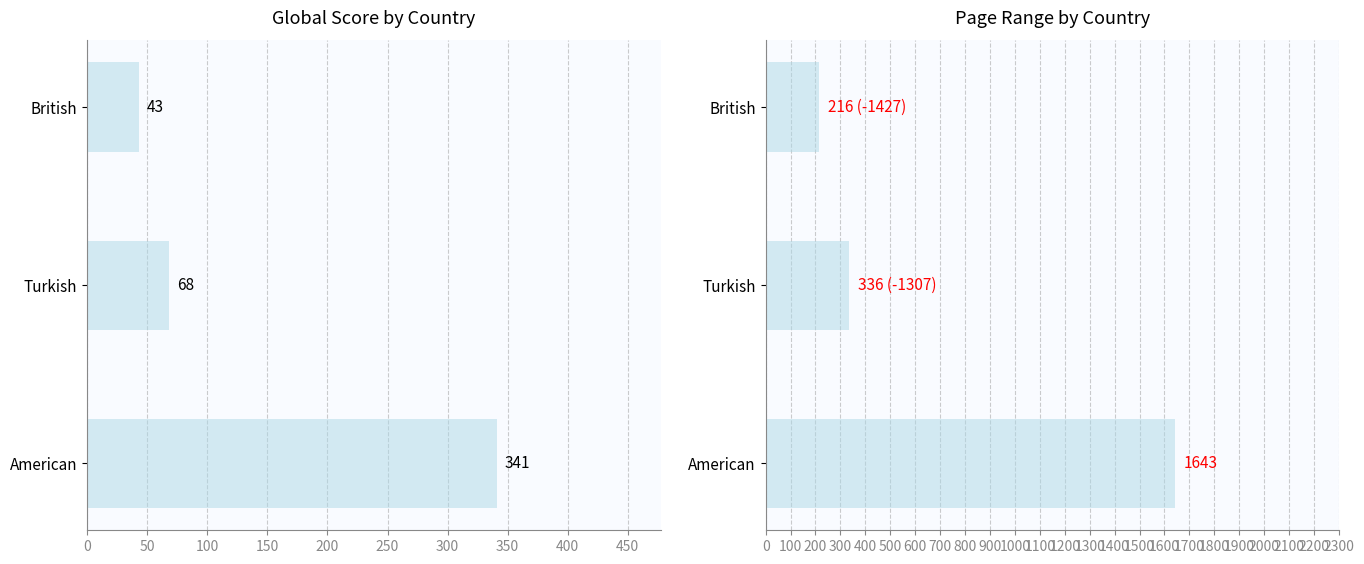

How many values in the Global Score series are below 68?

1